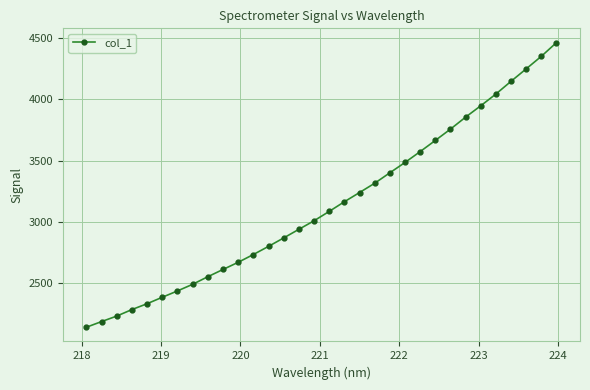

What is the difference between the second highest and second lowest values?

2170.6